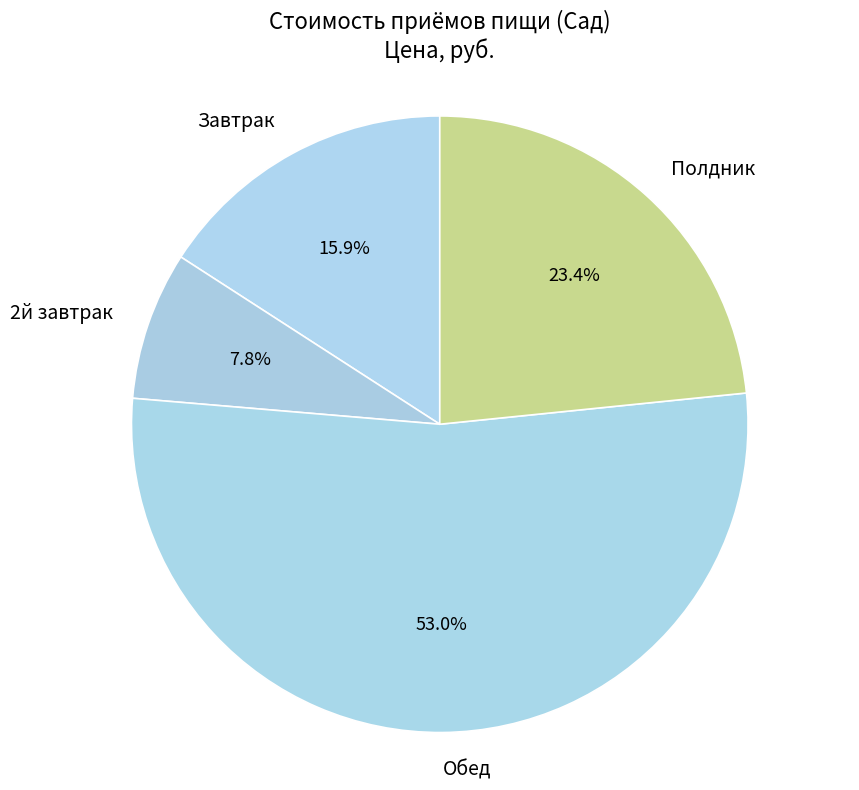

What percentage is NOT represented by 2й завтрак?

92.2%